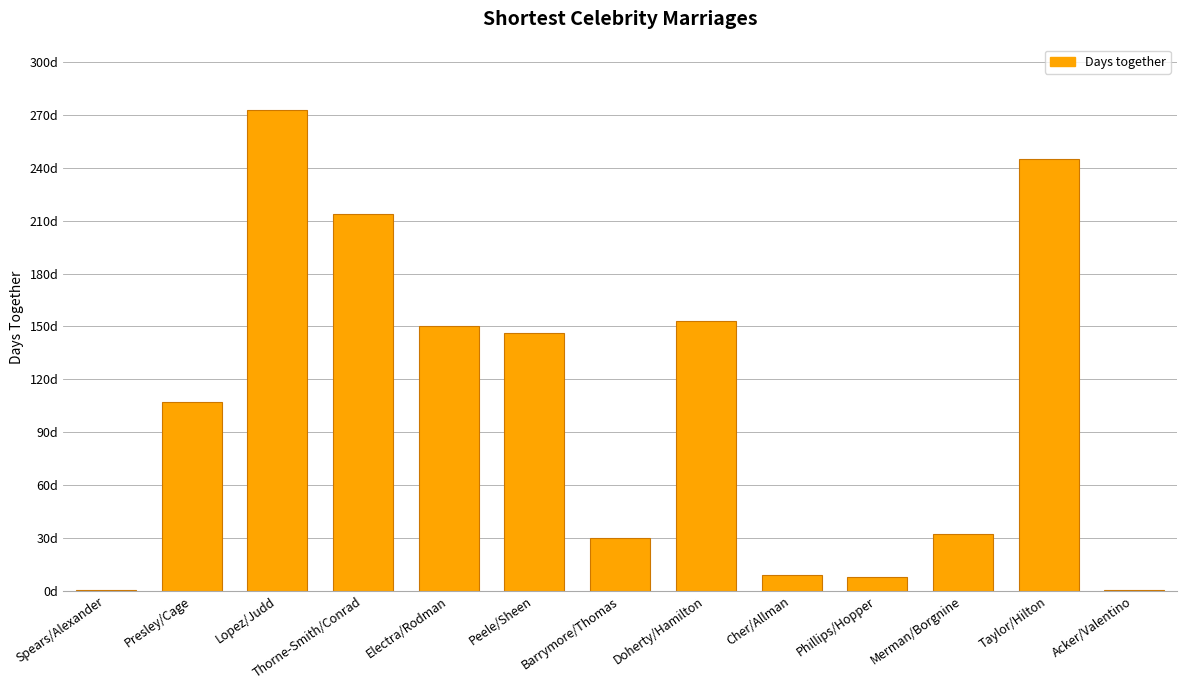

What position from the right is Merman/Borgnine?

3